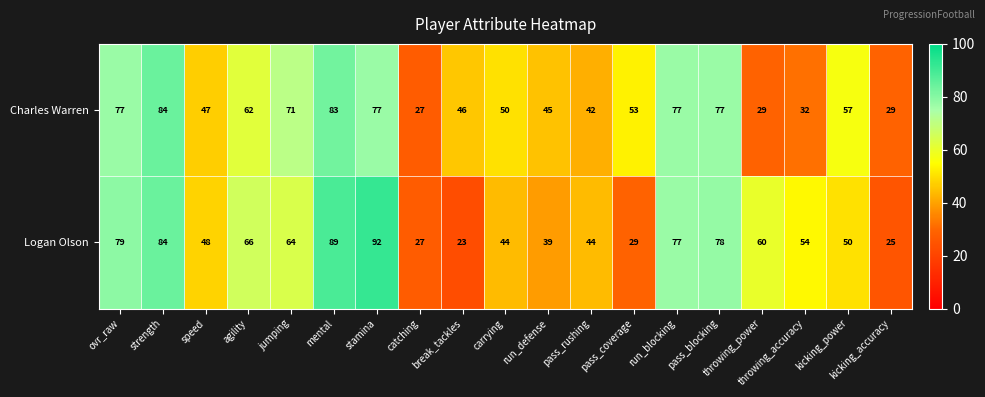

At run_defense, list the series in order from smallest to largest.

Logan Olson, Charles Warren